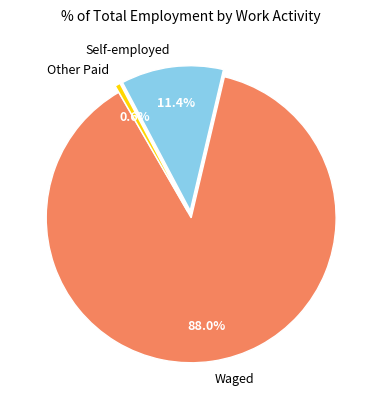

Which slice represents more than half of the pie?

Waged